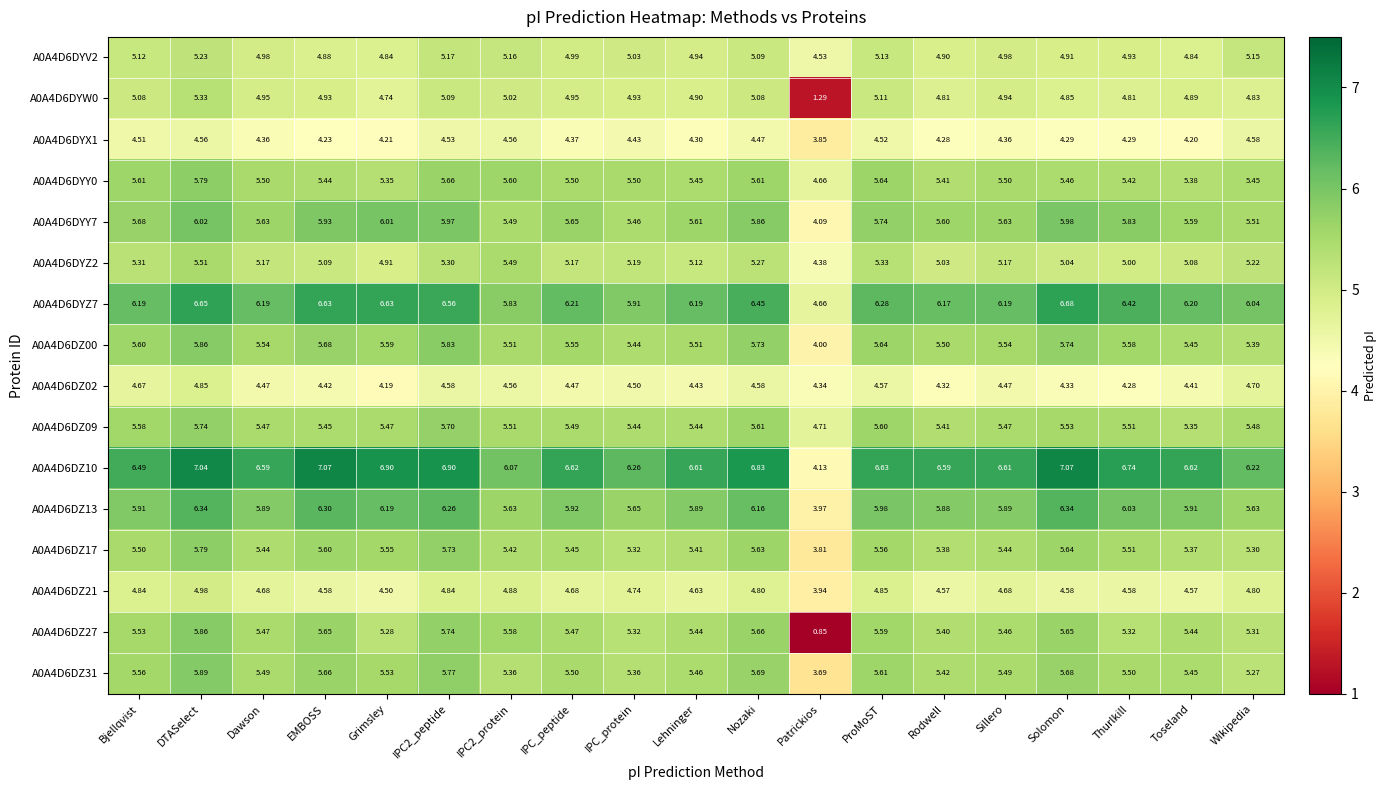

Which series has the largest total across all categories?

A0A4D6DZ10